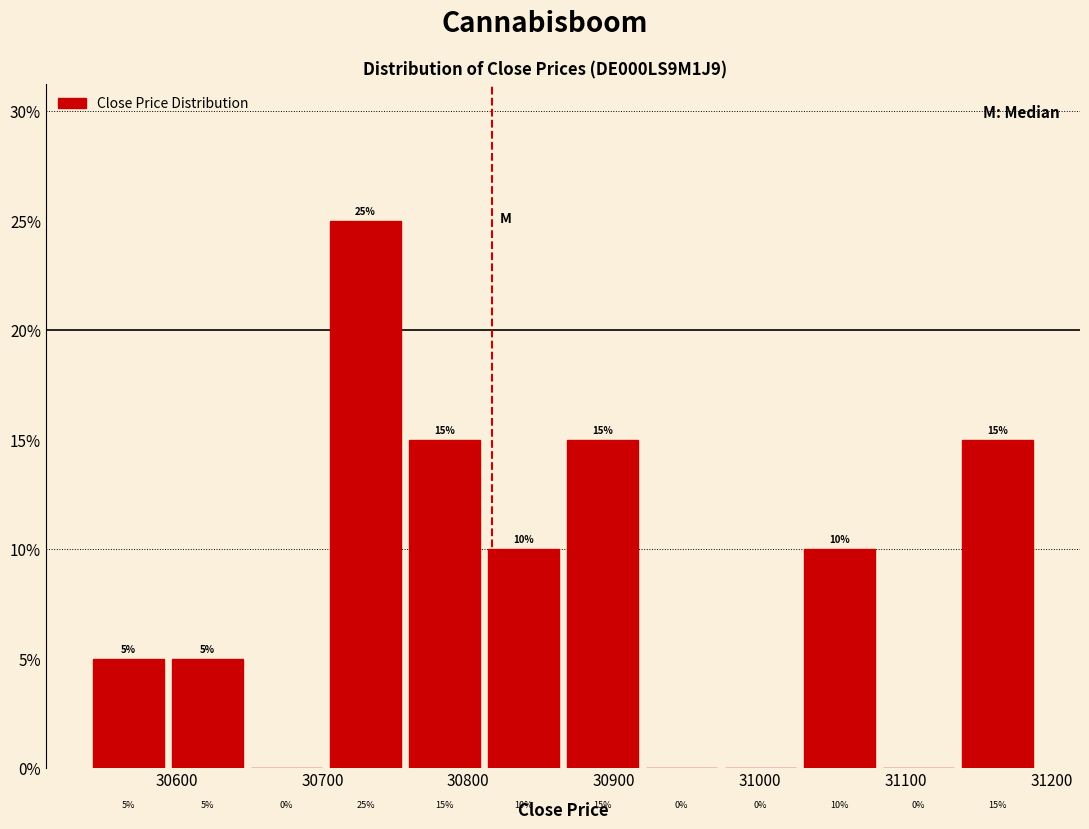

How tall is the bar that spans 30540 to 30590 on the x-axis? The bar edges are not printed on the chart, so give them approximately, as read against the axis.

5